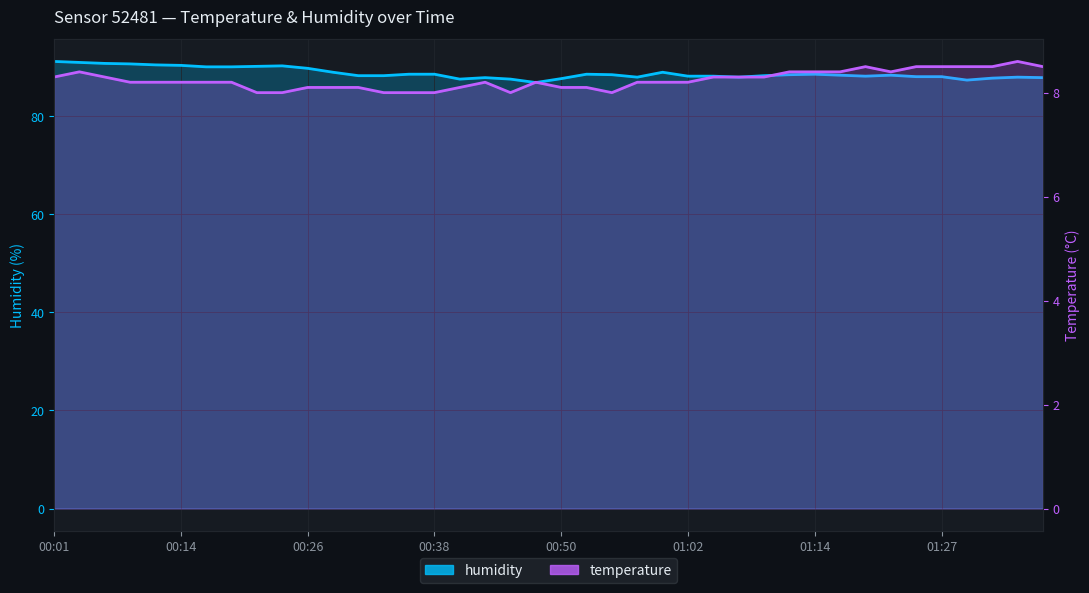

True or false: humidity and temperature cross at least once.

False